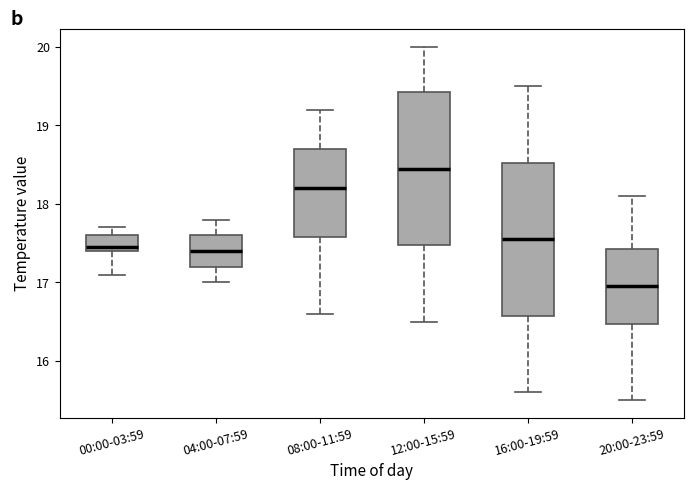

Where is the upper edge of the box for 00:00-03:59 on the y-axis? The values are not printed on the chart, so give them approximately, as read against the axis.

17.6